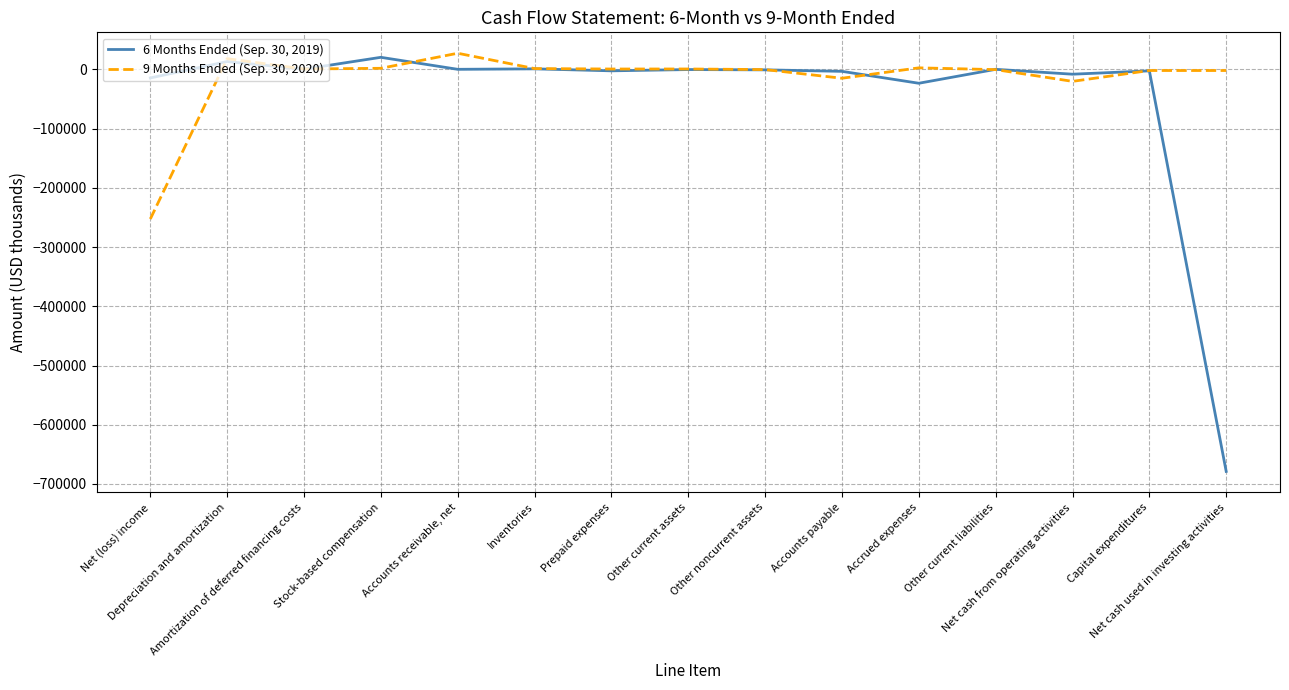

Which series has the widest spread of values?

6 Months Ended (Sep. 30, 2019)